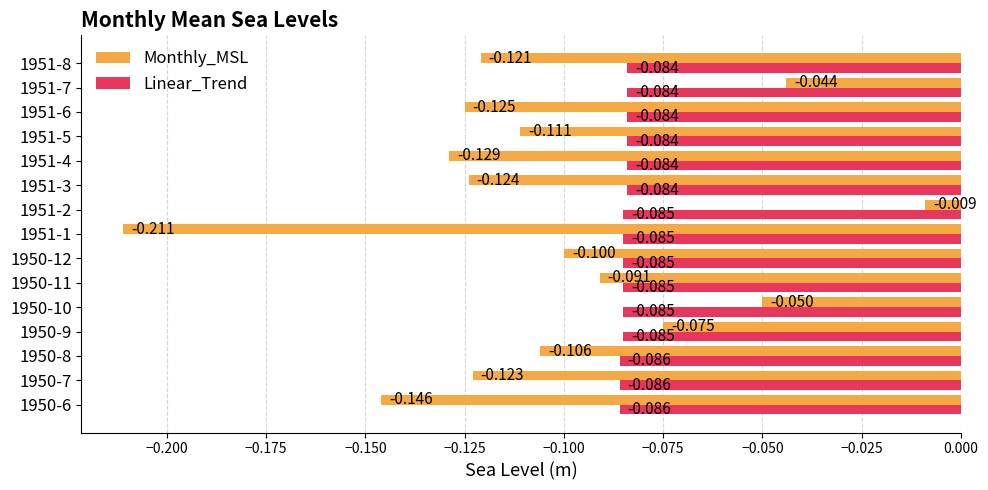

List the series in order of their overall mean, highest first.

Linear_Trend, Monthly_MSL